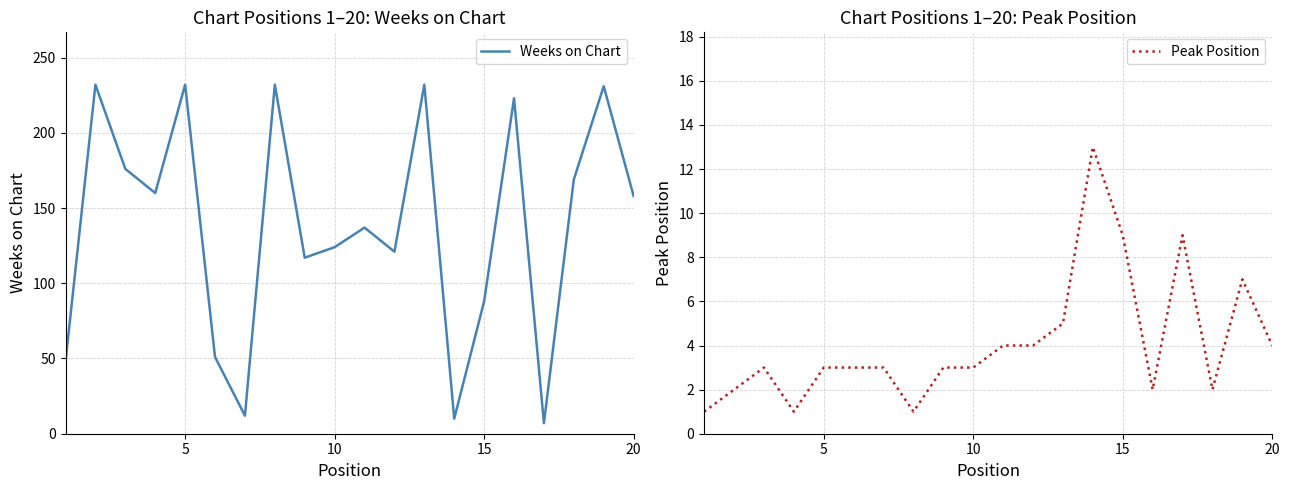

The Weeks on Chart series shows 170 at 10. True or false?

False